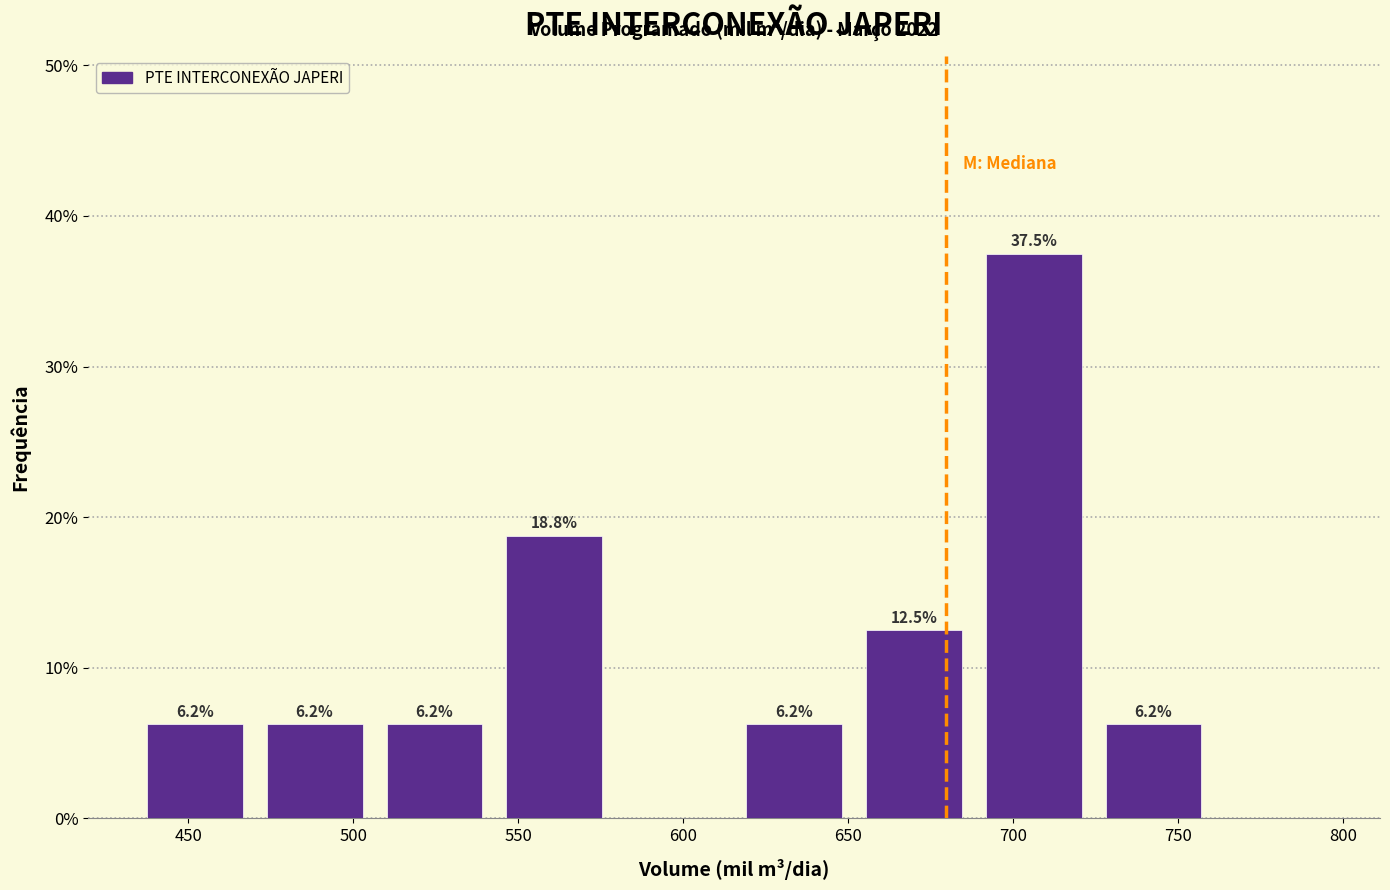

Over which range of the x-axis is the bar tallest?

690 to 725